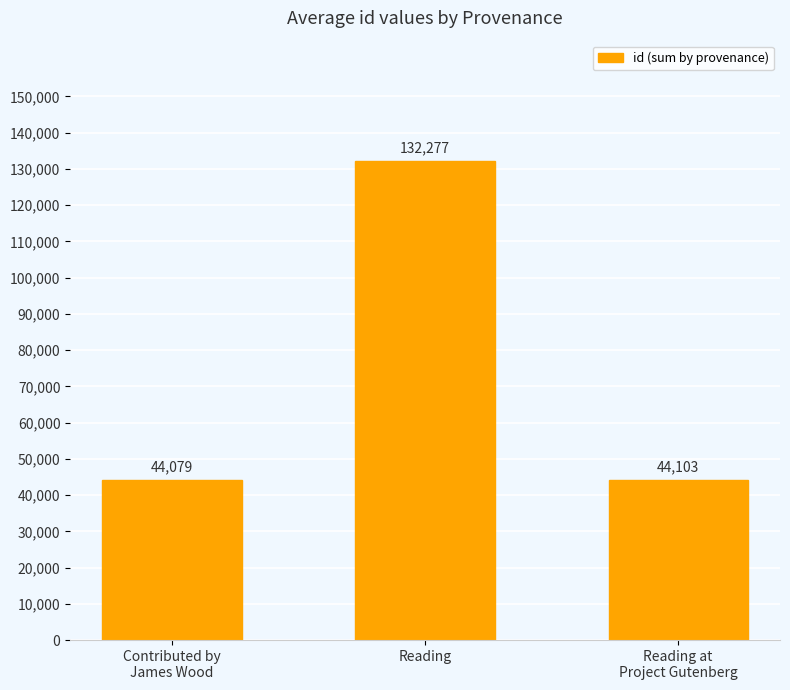

Rank the categories by value from lowest to highest.

Contributed by
James Wood, Reading at
Project Gutenberg, Reading